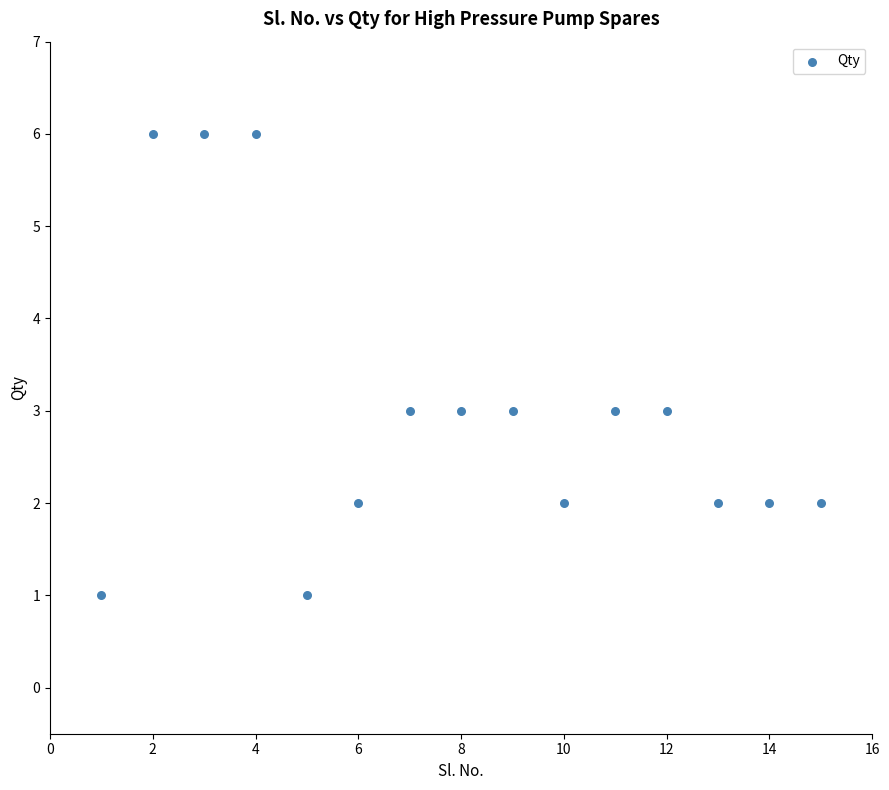

What is the range of Y values (max minus min)?

5